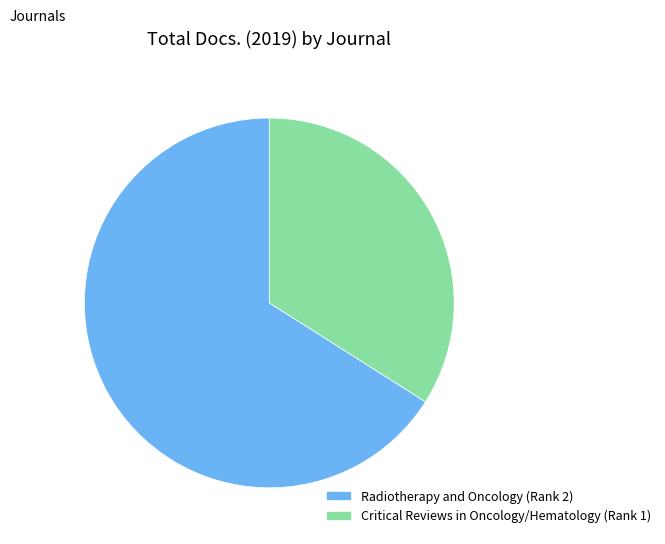

True or false: Radiotherapy and Oncology (Rank 2) accounts for 55% of the total.

False